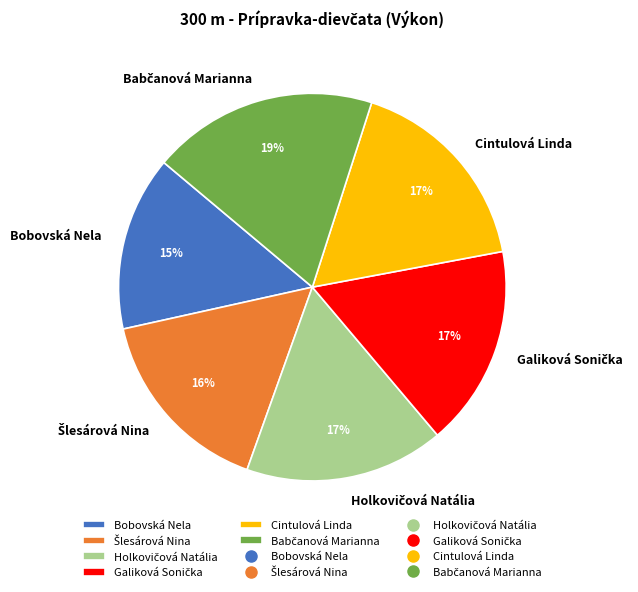

To the nearest percent, what is the average slice percentage?

17%